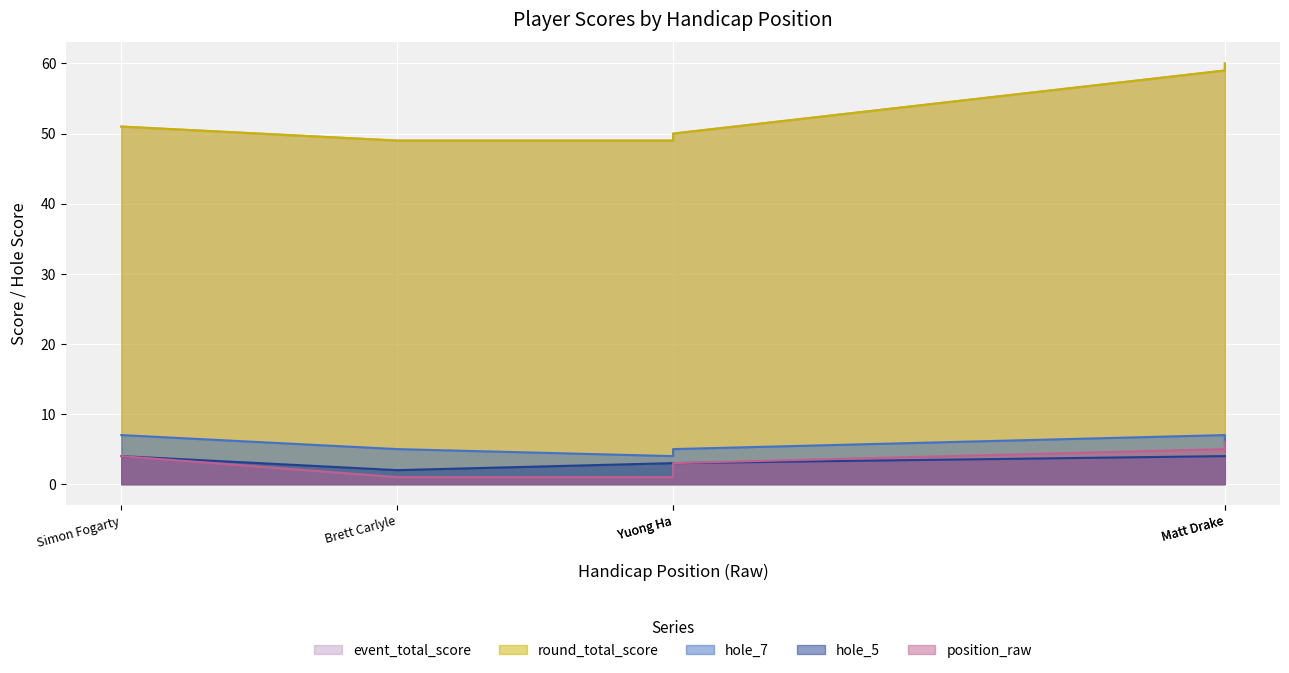

What is the value of the hole_5 point at the 2nd from the left?

2